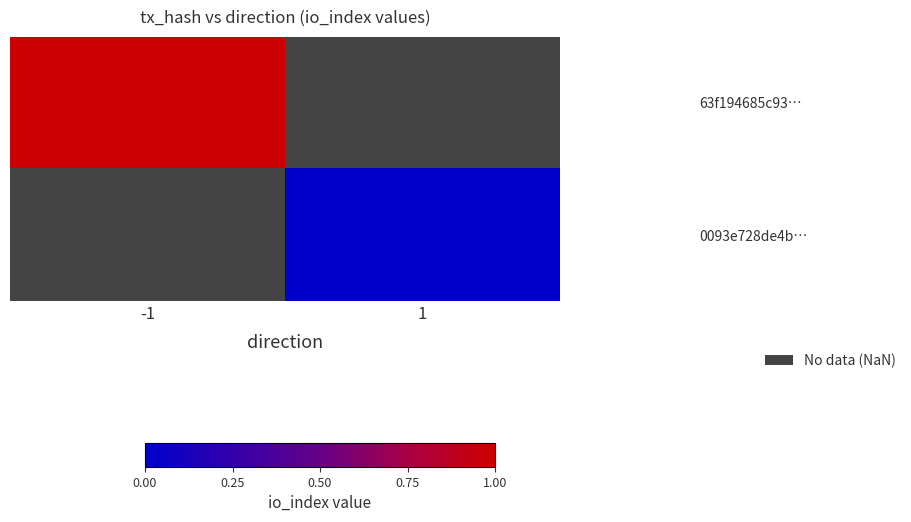

Rank the series by their maximum value, from lowest to highest.

63f194685c93…, 0093e728de4b…